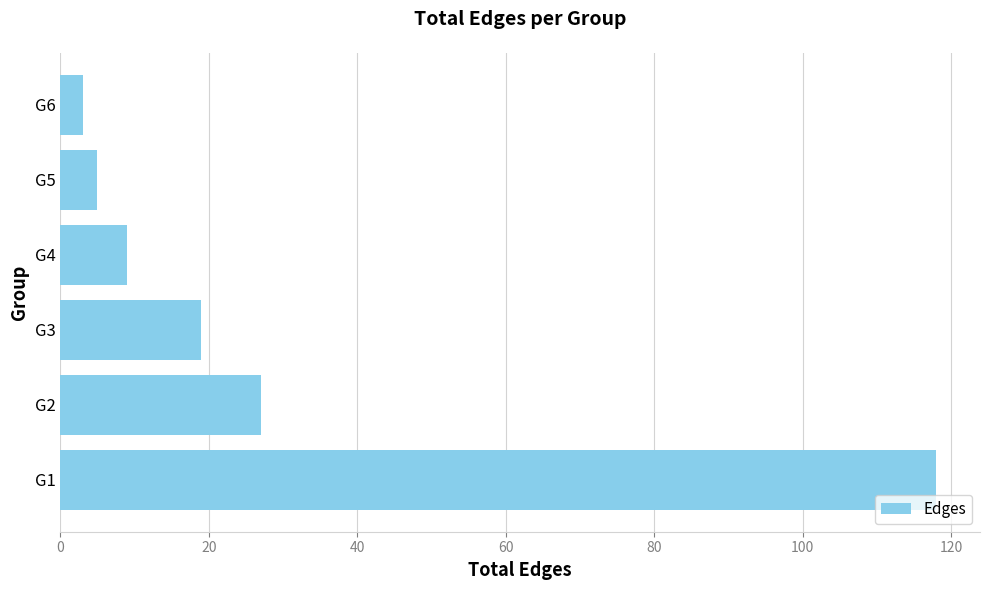

Which category has the lowest value across all series?

G6